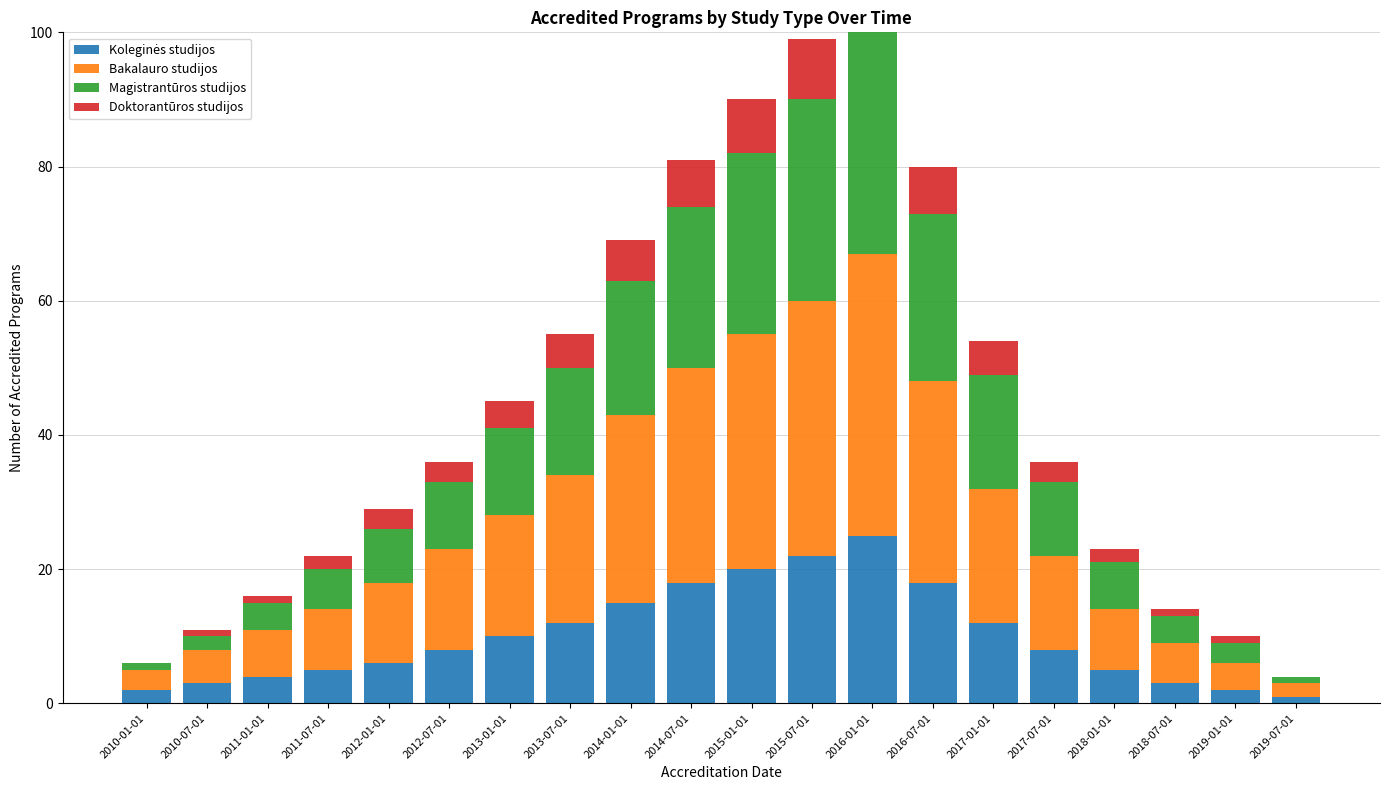

What is the value of the Doktorantūros studijos bar at the 16th from the left?

3